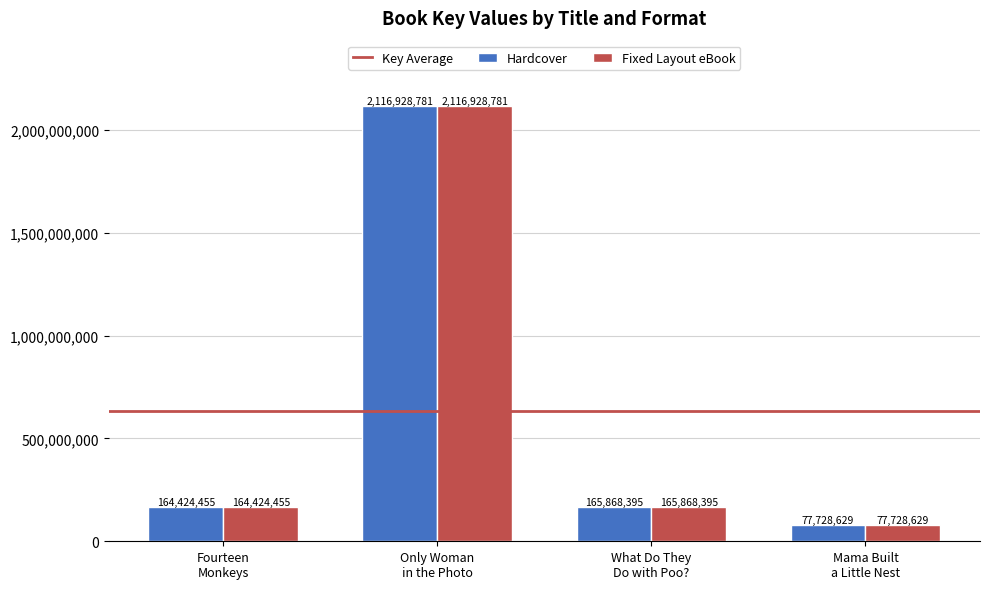

Where does the Hardcover series first go above 165868395?

Only Woman
in the Photo